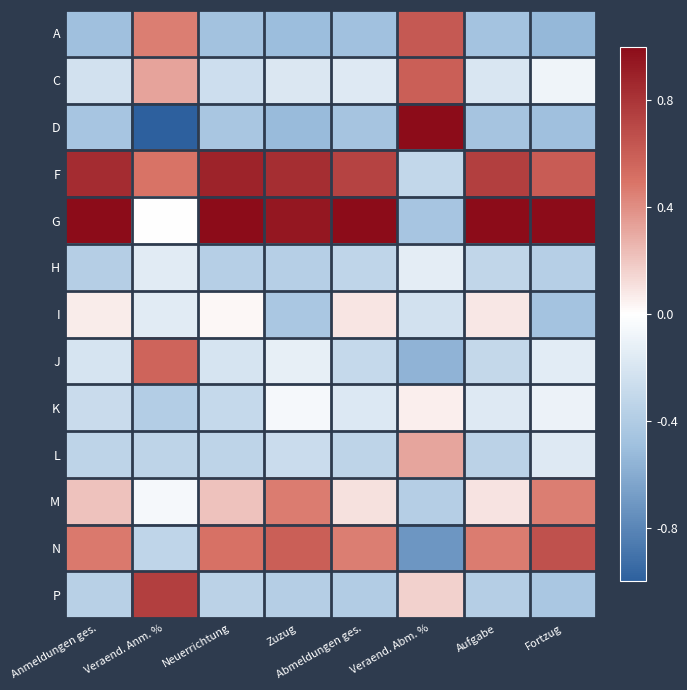

Reading left to right, list all the values displayed in this chart.

A: Anmeldungen ges.=-0.5	Veraend. Anm. %=0.5	Neuerrichtung=-0.5	Zuzug=-0.5	Abmeldungen ges.=-0.5	Veraend. Abm. %=0.6	Aufgabe=-0.5	Fortzug=-0.5
C: Anmeldungen ges.=-0.2	Veraend. Anm. %=0.3	Neuerrichtung=-0.3	Zuzug=-0.2	Abmeldungen ges.=-0.2	Veraend. Abm. %=0.6	Aufgabe=-0.2	Fortzug=-0.1
D: Anmeldungen ges.=-0.5	Veraend. Anm. %=-1.0	Neuerrichtung=-0.4	Zuzug=-0.5	Abmeldungen ges.=-0.5	Veraend. Abm. %=1.0	Aufgabe=-0.5	Fortzug=-0.5
F: Anmeldungen ges.=0.8	Veraend. Anm. %=0.5	Neuerrichtung=0.9	Zuzug=0.8	Abmeldungen ges.=0.7	Veraend. Abm. %=-0.3	Aufgabe=0.7	Fortzug=0.6
G: Anmeldungen ges.=1.0	Veraend. Anm. %=-0.0	Neuerrichtung=1.0	Zuzug=0.9	Abmeldungen ges.=1.0	Veraend. Abm. %=-0.4	Aufgabe=1.0	Fortzug=1.0
H: Anmeldungen ges.=-0.4	Veraend. Anm. %=-0.2	Neuerrichtung=-0.4	Zuzug=-0.4	Abmeldungen ges.=-0.3	Veraend. Abm. %=-0.1	Aufgabe=-0.3	Fortzug=-0.4
I: Anmeldungen ges.=0.1	Veraend. Anm. %=-0.1	Neuerrichtung=0.0	Zuzug=-0.4	Abmeldungen ges.=0.1	Veraend. Abm. %=-0.2	Aufgabe=0.1	Fortzug=-0.5
J: Anmeldungen ges.=-0.2	Veraend. Anm. %=0.6	Neuerrichtung=-0.2	Zuzug=-0.1	Abmeldungen ges.=-0.3	Veraend. Abm. %=-0.6	Aufgabe=-0.3	Fortzug=-0.1
K: Anmeldungen ges.=-0.3	Veraend. Anm. %=-0.4	Neuerrichtung=-0.3	Zuzug=-0.1	Abmeldungen ges.=-0.2	Veraend. Abm. %=0.1	Aufgabe=-0.2	Fortzug=-0.1
L: Anmeldungen ges.=-0.3	Veraend. Anm. %=-0.3	Neuerrichtung=-0.3	Zuzug=-0.3	Abmeldungen ges.=-0.3	Veraend. Abm. %=0.3	Aufgabe=-0.3	Fortzug=-0.2
M: Anmeldungen ges.=0.2	Veraend. Anm. %=-0.1	Neuerrichtung=0.2	Zuzug=0.5	Abmeldungen ges.=0.1	Veraend. Abm. %=-0.4	Aufgabe=0.1	Fortzug=0.5
N: Anmeldungen ges.=0.5	Veraend. Anm. %=-0.3	Neuerrichtung=0.5	Zuzug=0.6	Abmeldungen ges.=0.5	Veraend. Abm. %=-0.7	Aufgabe=0.5	Fortzug=0.7
P: Anmeldungen ges.=-0.4	Veraend. Anm. %=0.7	Neuerrichtung=-0.3	Zuzug=-0.4	Abmeldungen ges.=-0.4	Veraend. Abm. %=0.2	Aufgabe=-0.4	Fortzug=-0.4